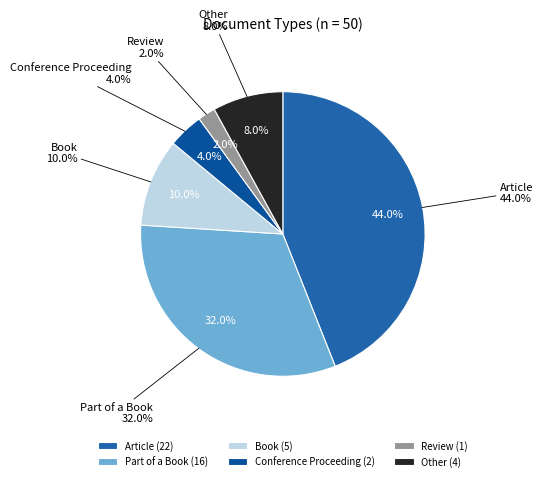

Between Review and Conference Proceeding, which is larger?

Conference Proceeding